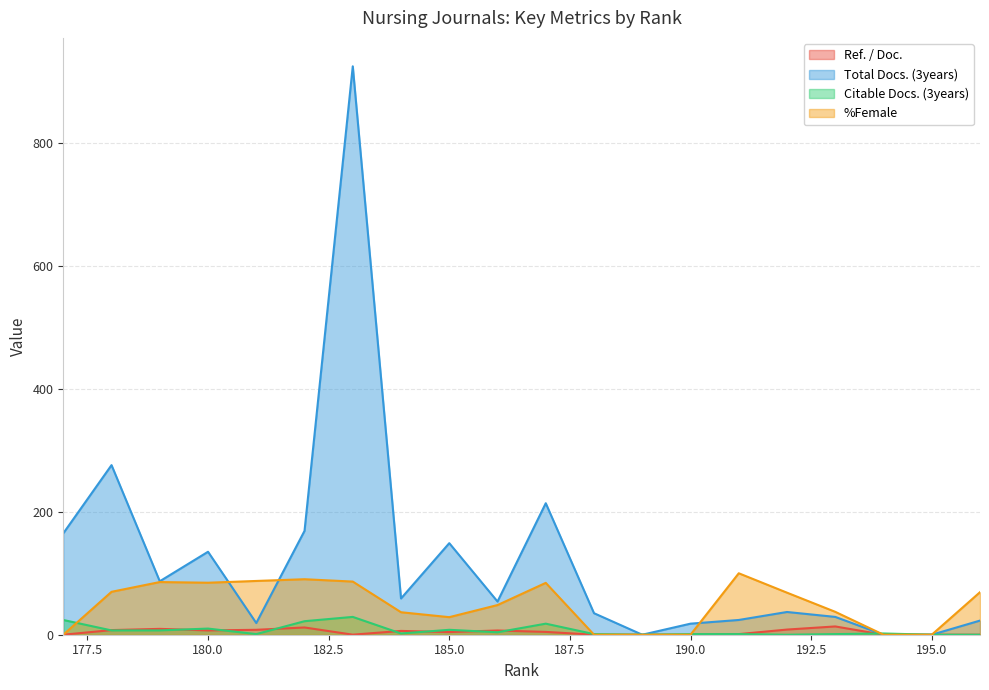

How many interior local peaks does the Ref. / Doc. series have?

5